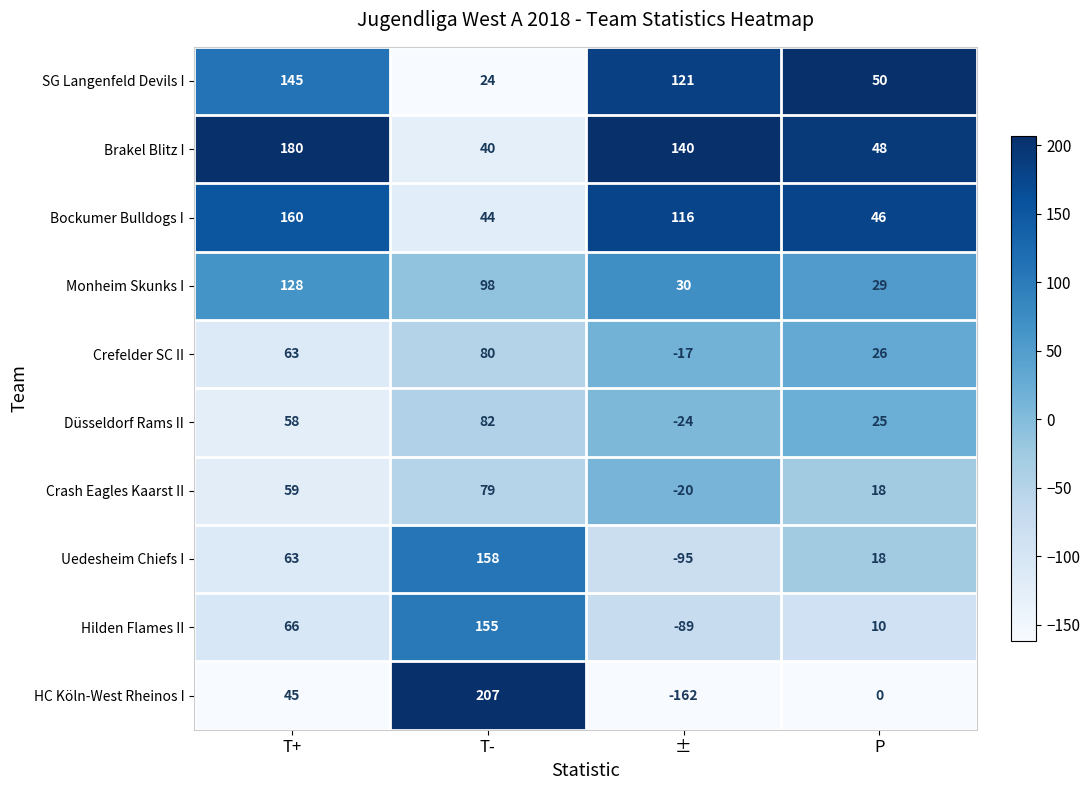

Count the number of data series in this chart.

10